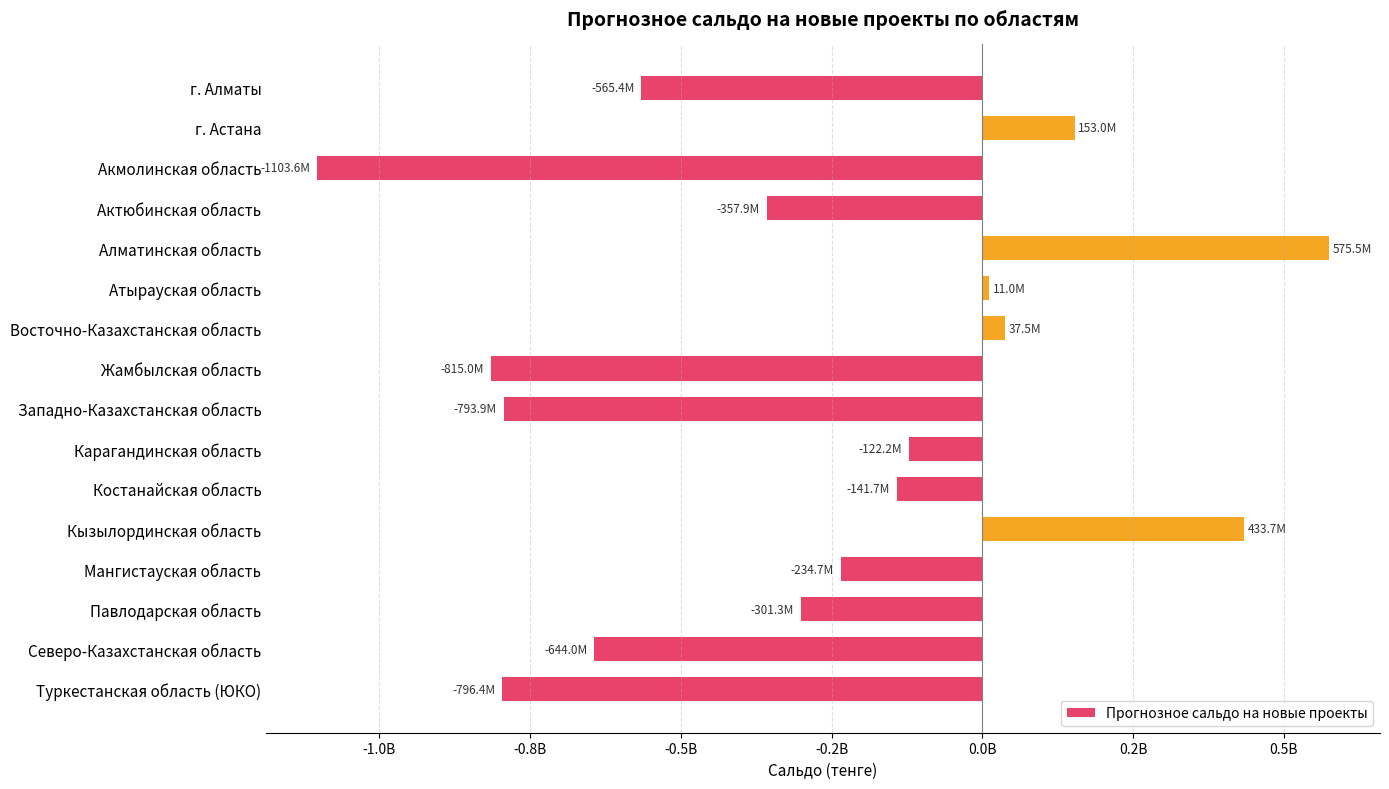

Are the bars horizontal?

Yes